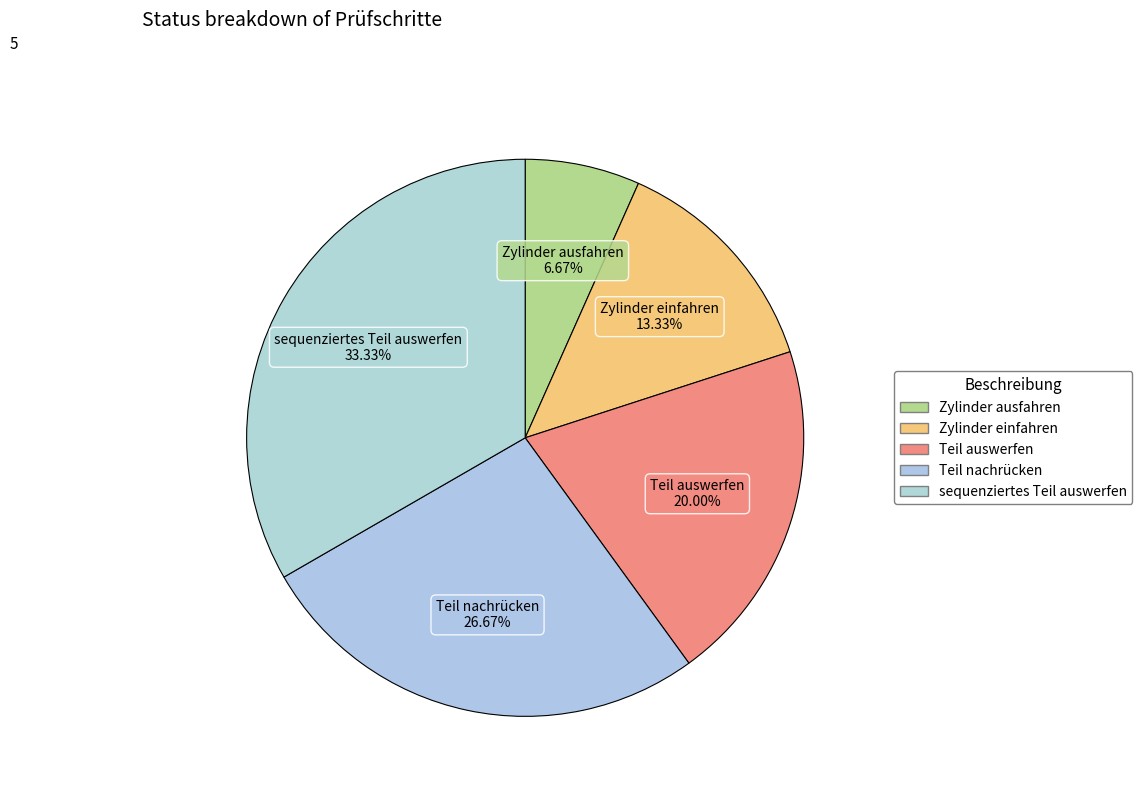

What percentage is the sequenziertes Teil auswerfen slice, to the nearest percent?

33%